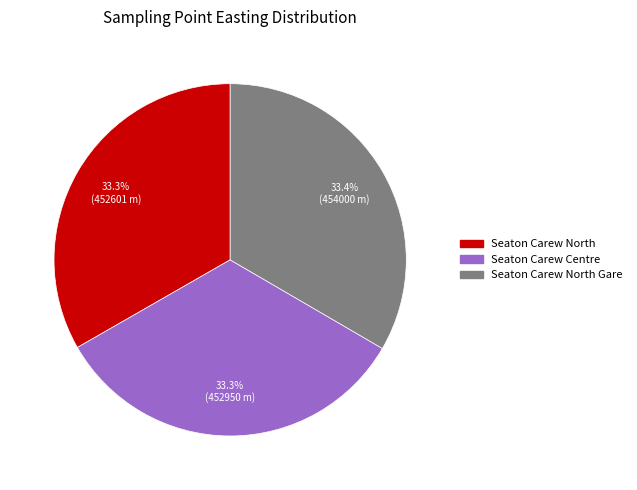

Is there any slice that represents more than half of the pie?

No